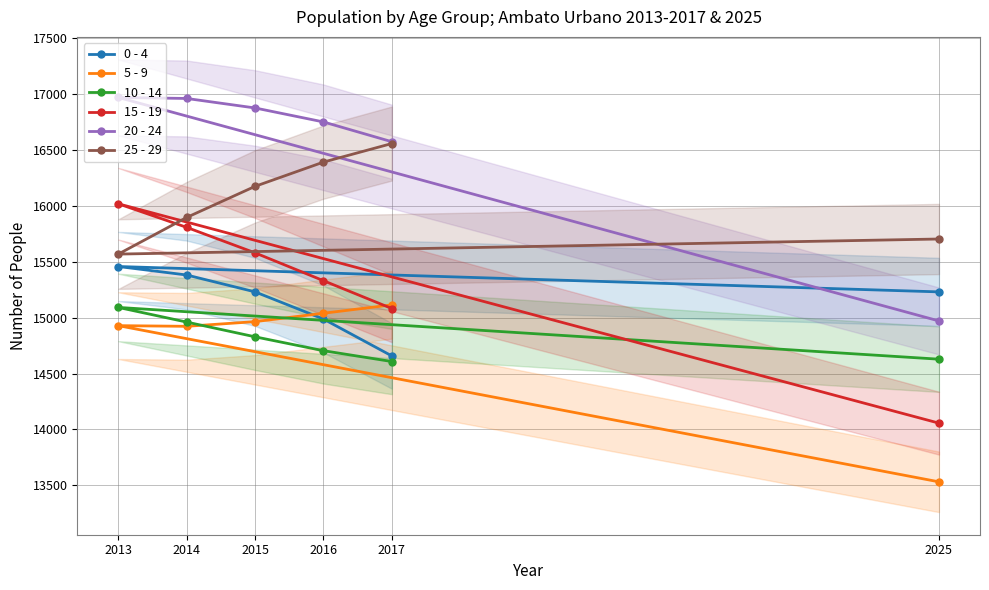

Which category has the highest value in the 5 - 9 series?

2017